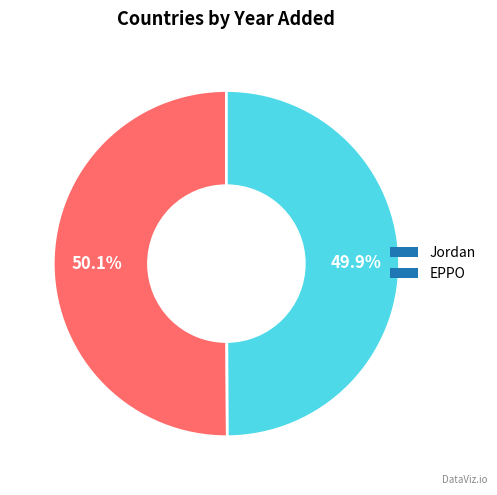

How many slices are in this pie chart?

2